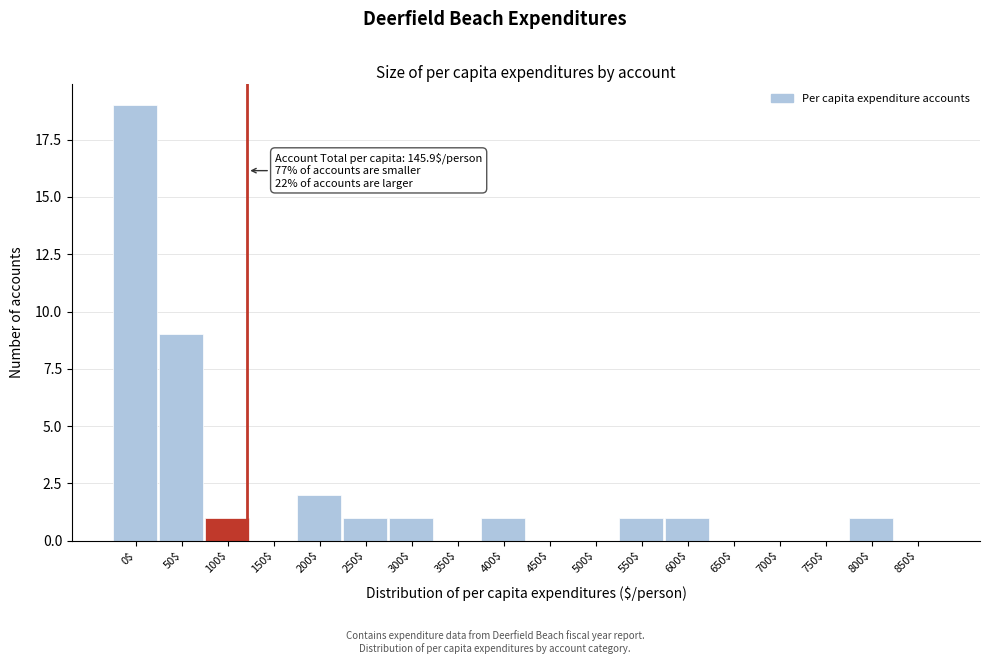

The chart shows a value of 0 at 500$. True or false?

True